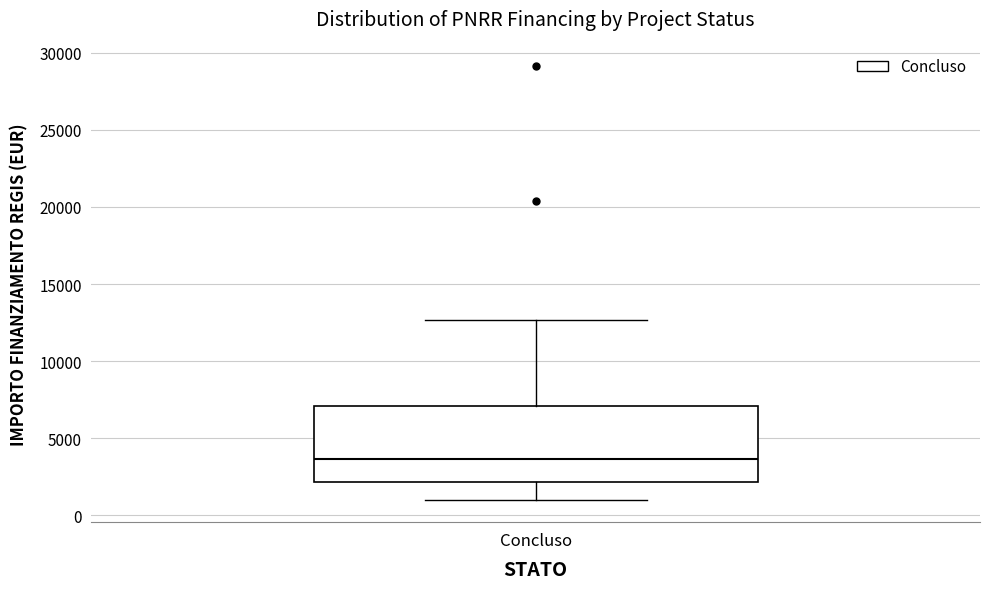

Read this box plot against the y-axis: the position of the median line, the range covered by the box, and the ends of both whiskers. The values are not printed on the chart, so give them approximately, as read against the axis.

median 3500, box 2000 to 7000, whiskers 1000 to 12500